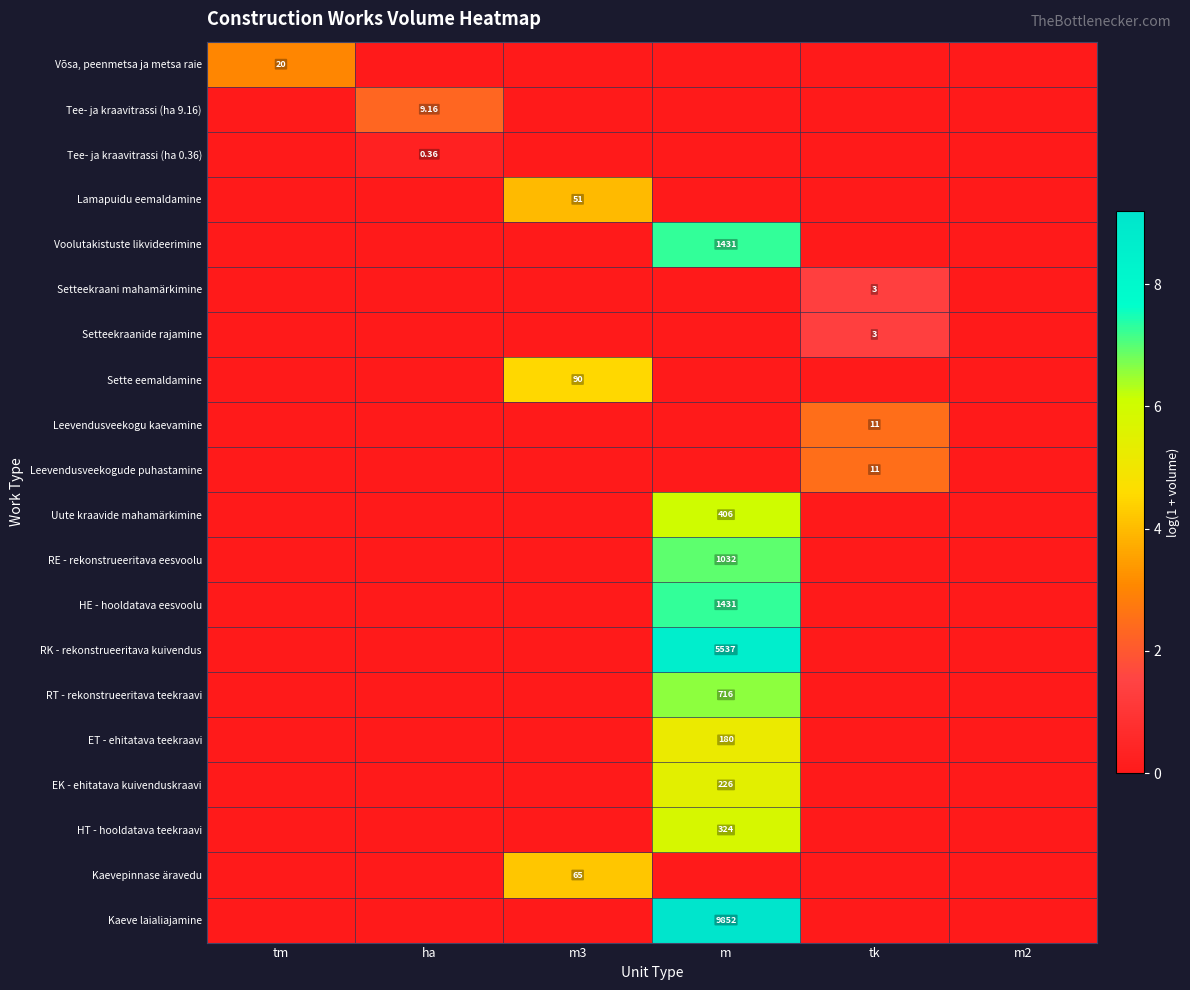

True or false: HE - hooldatava eesvoolu has a value of 4.1 at m.

False